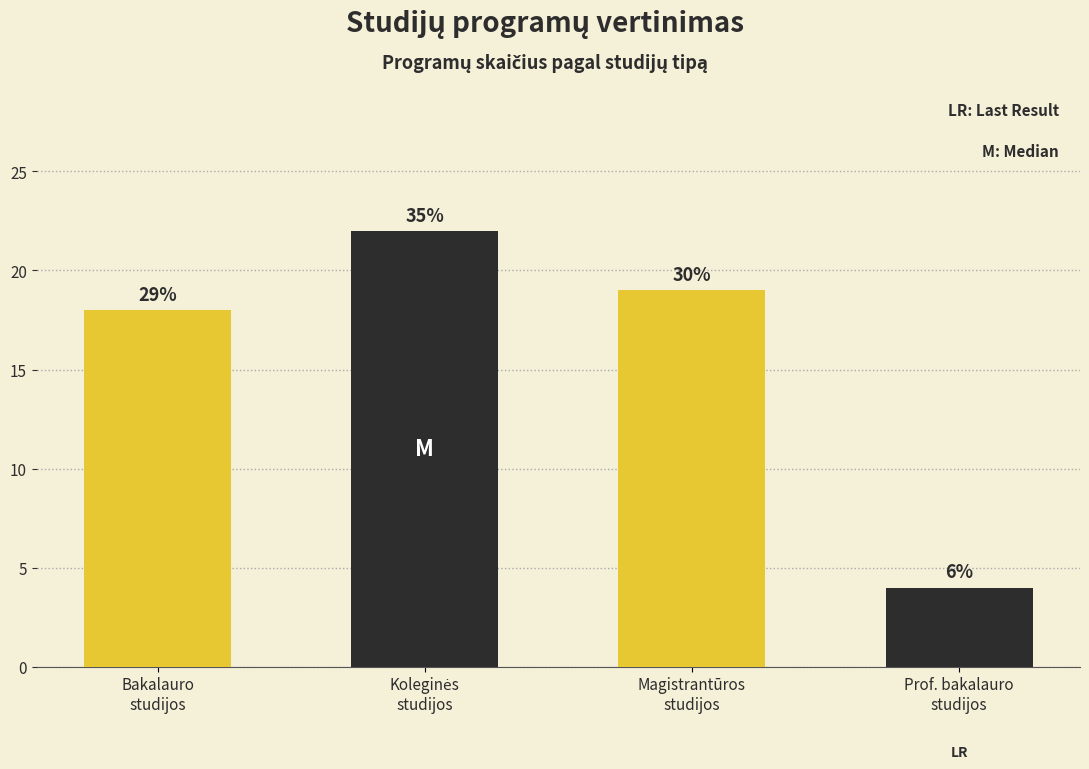

How many bars are there in total?

4